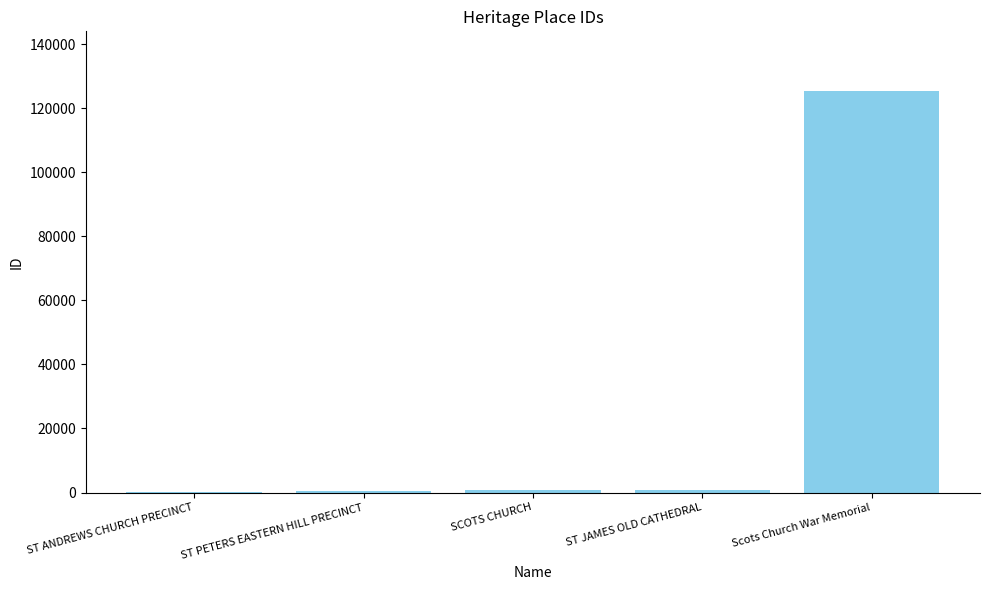

What is the maximum value shown in the chart?

125246